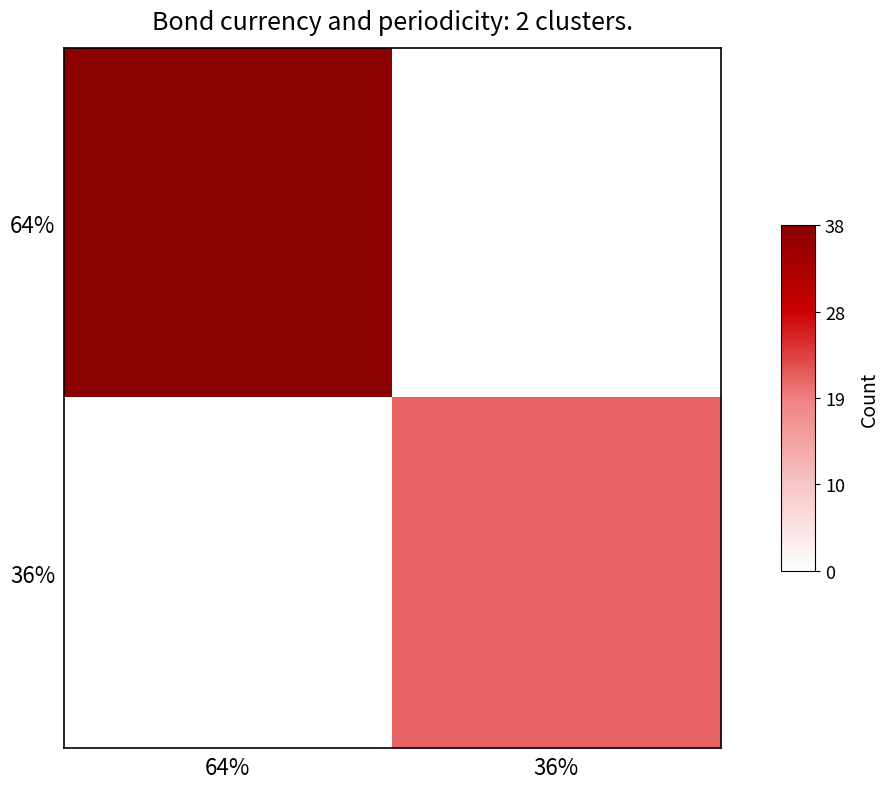

How many data points does each series have?

2